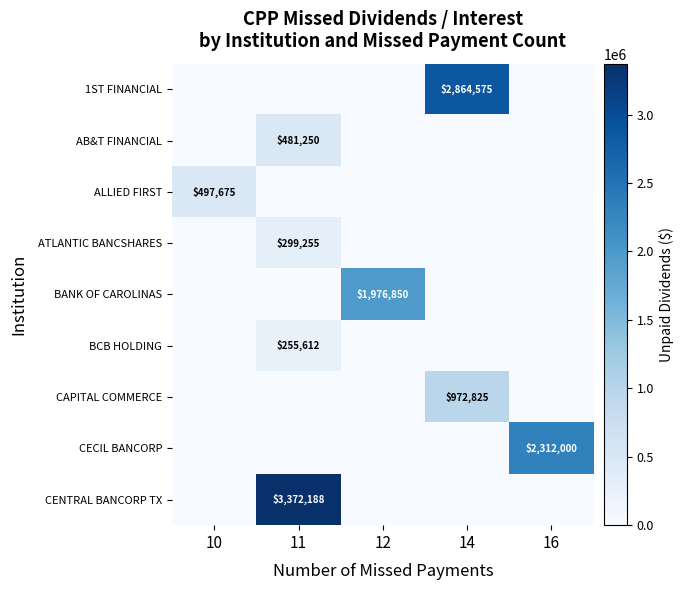

Which category has the lowest value across all series?

10